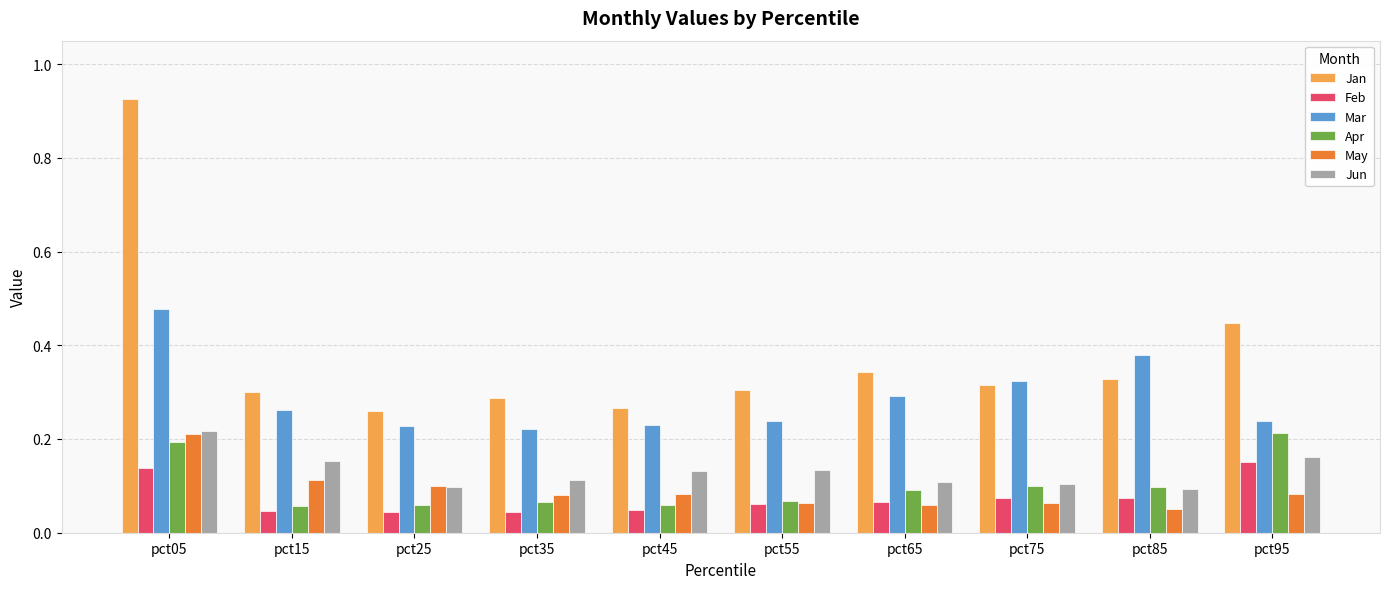

Which category has the highest value in the Jan series?

pct05